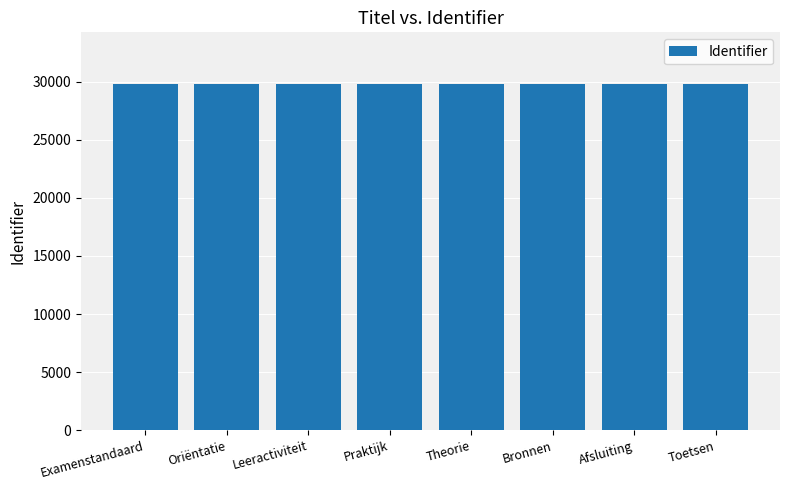

What is the label of the 7th bar from the left?

Afsluiting